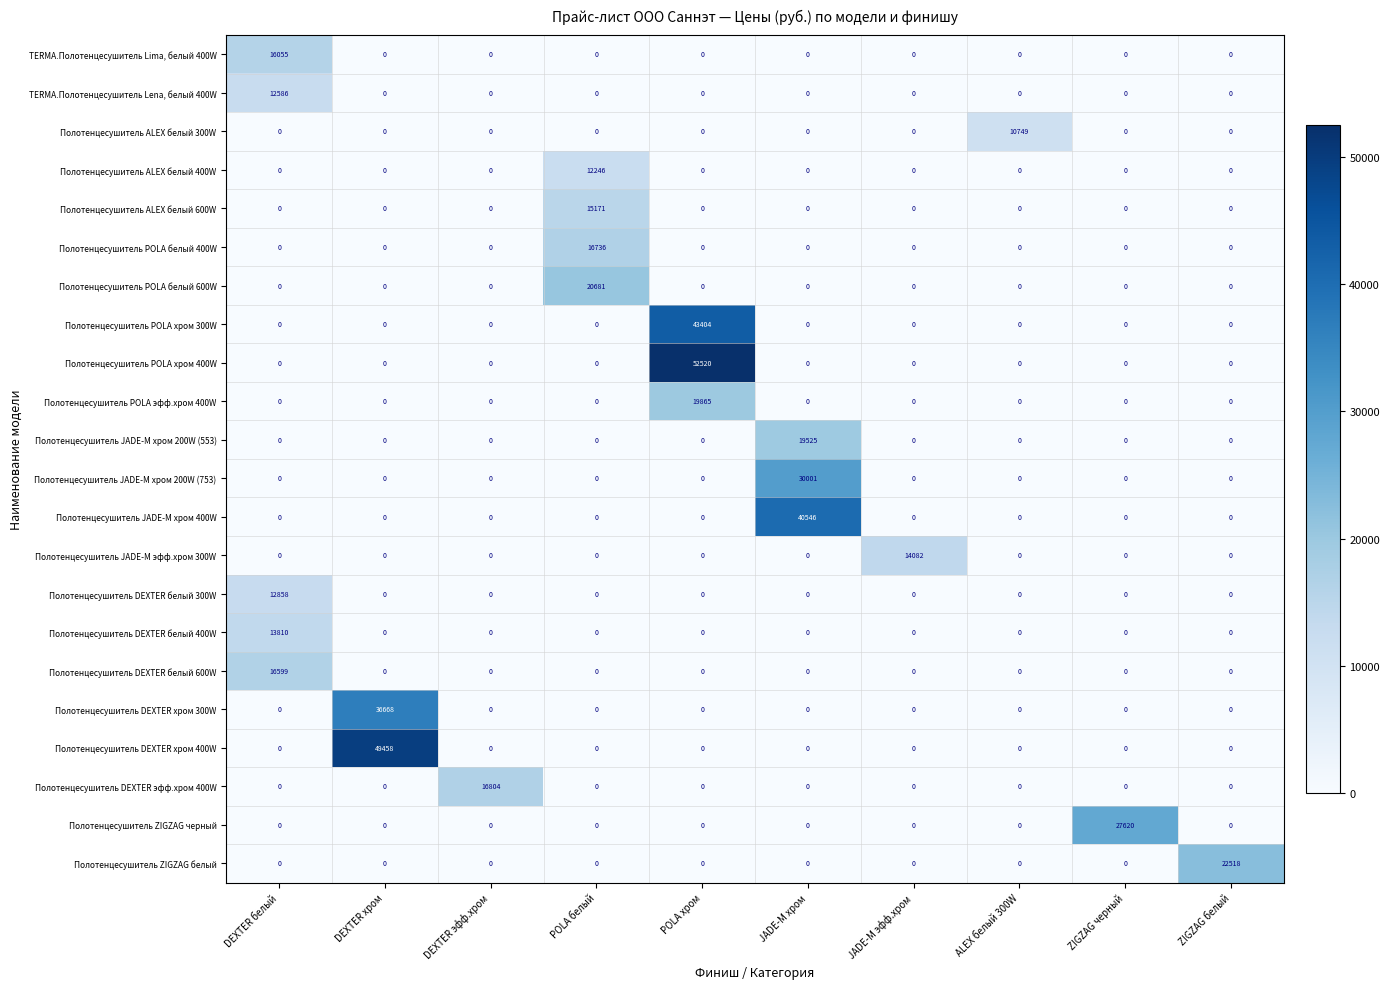

True or false: Полотенцесушитель DEXTER белый 600W has a value of -7482 at DEXTER хром.

False